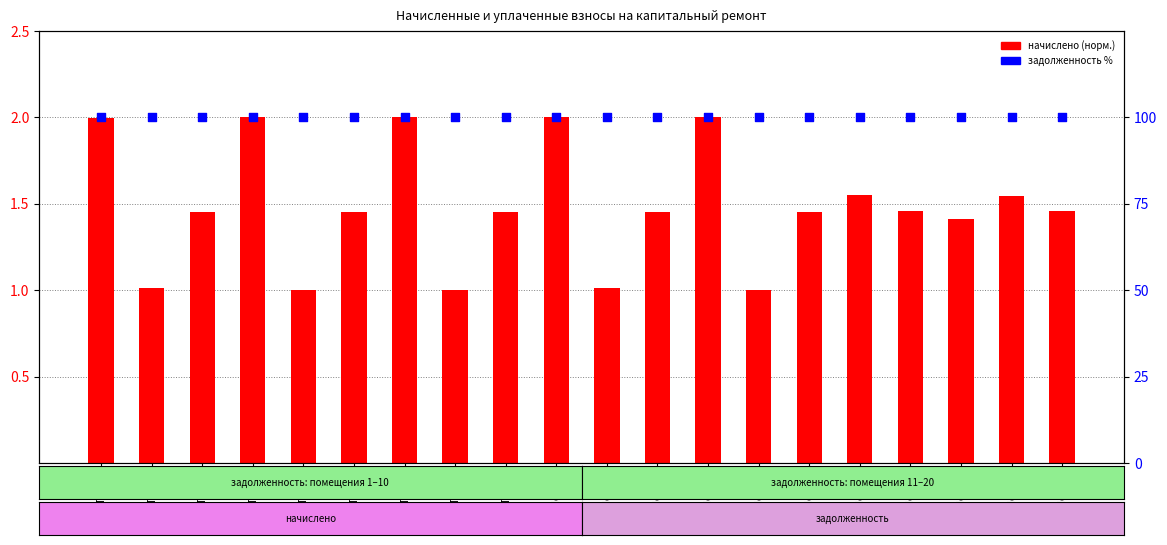

At how many categories does at least one series exceed 94?

20